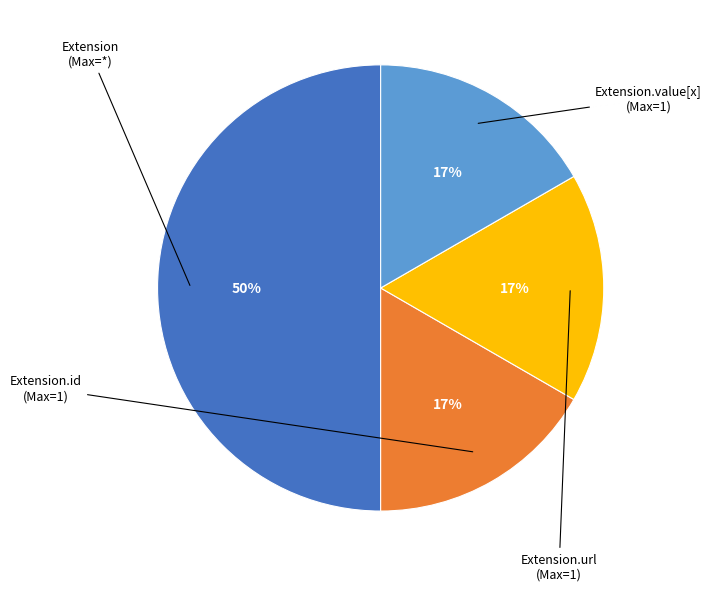

To the nearest percent, what is the average slice percentage?

25%